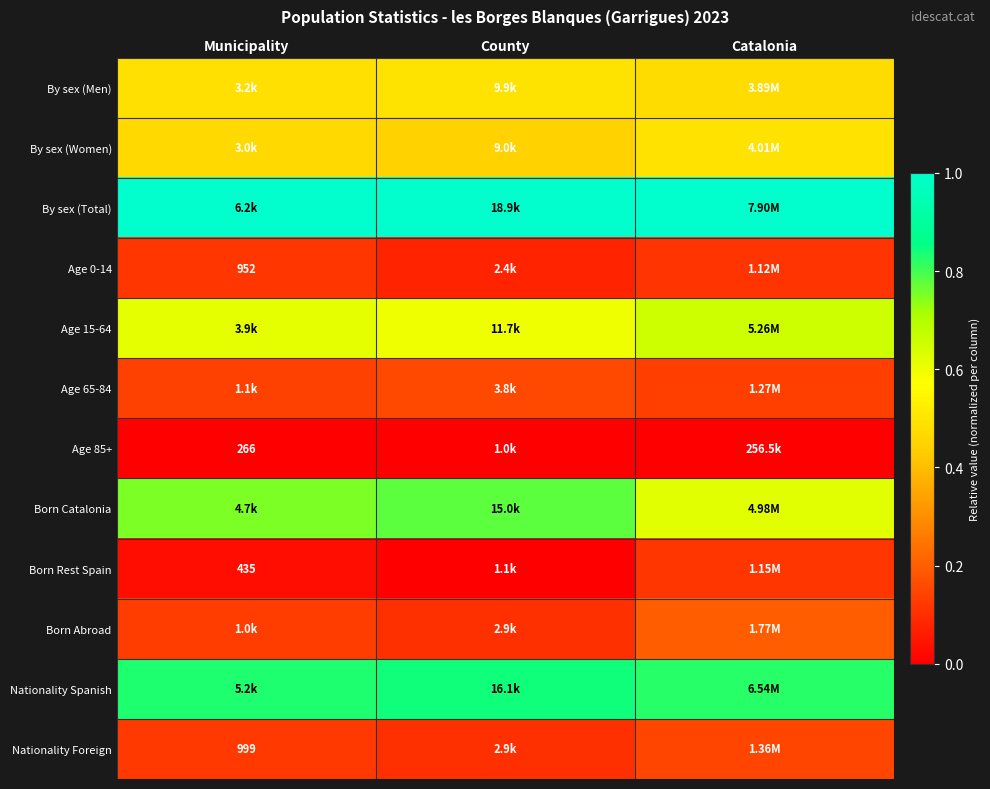

The value of Born Abroad at Catalonia is 0.3. True or false?

False